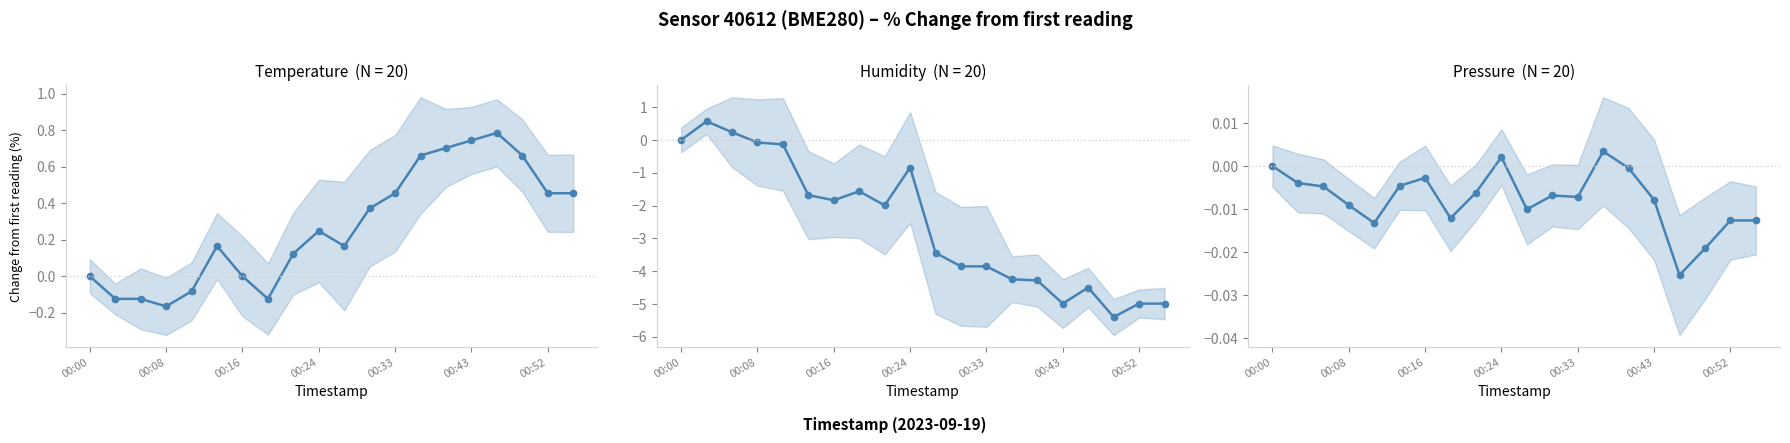

What is the smallest value displayed?

-5.4